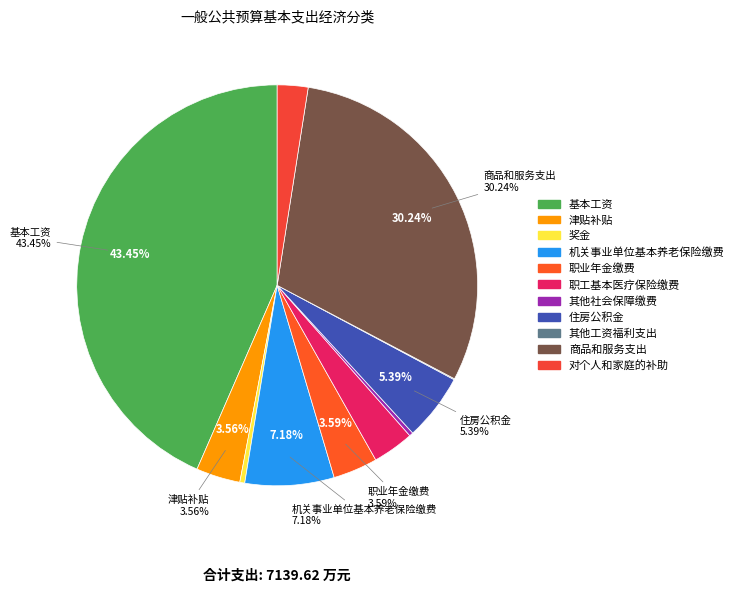

Which has a higher value, 住房公积金 or 其他社会保障缴费?

住房公积金